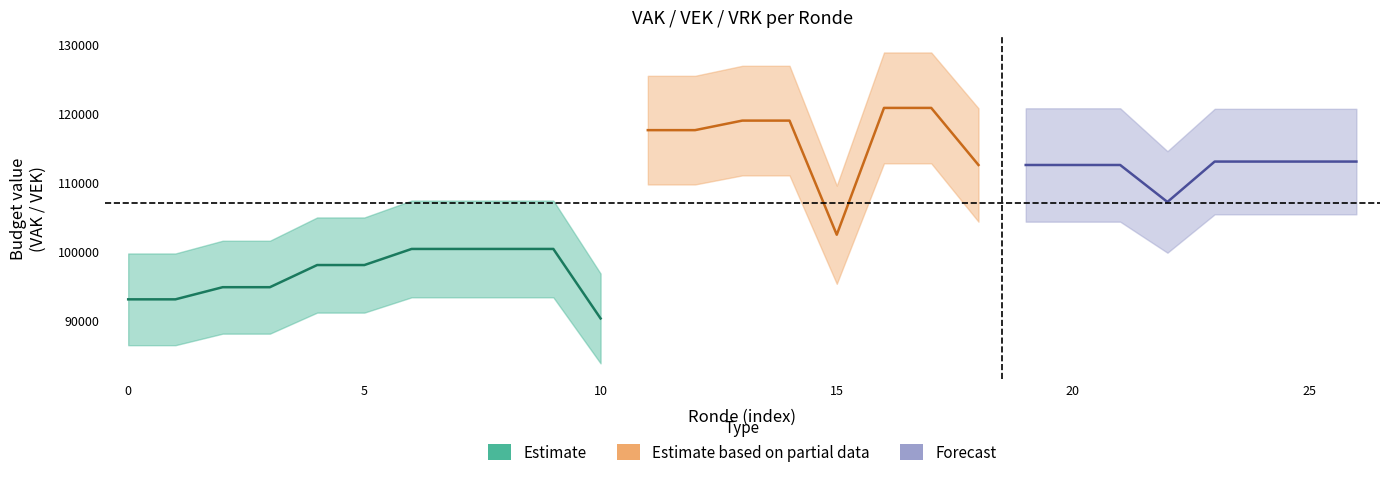

True or false: VRK and VAK cross at least once.

False